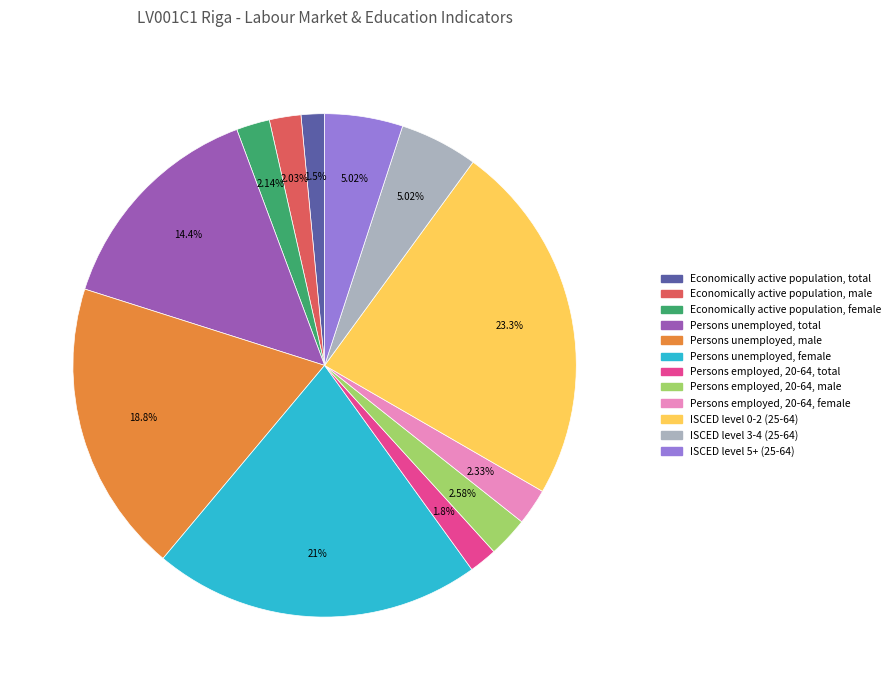

Combined, what portion of the pie is Economically active population, total and Economically active population, female?

3.6%